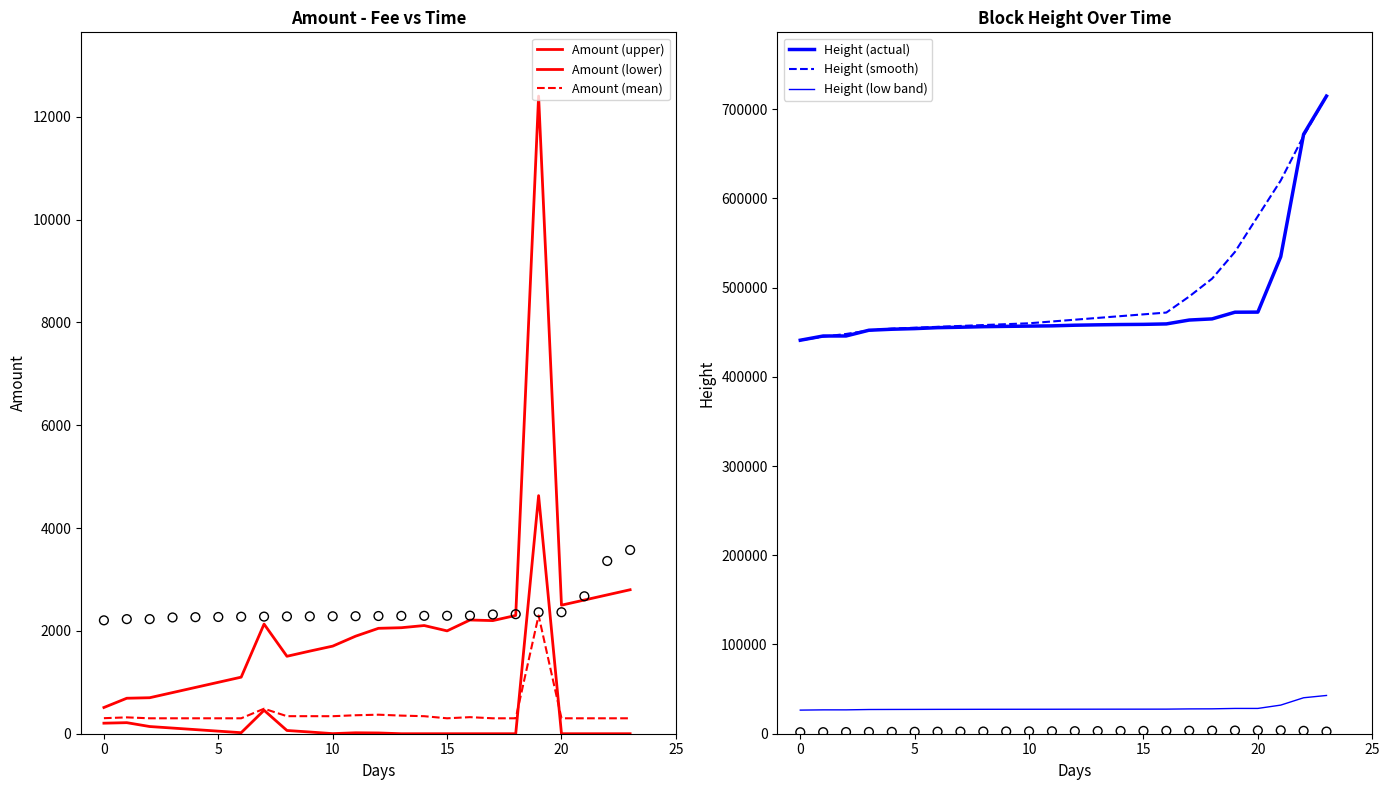

At how many categories does at least one series exceed 142158?

24